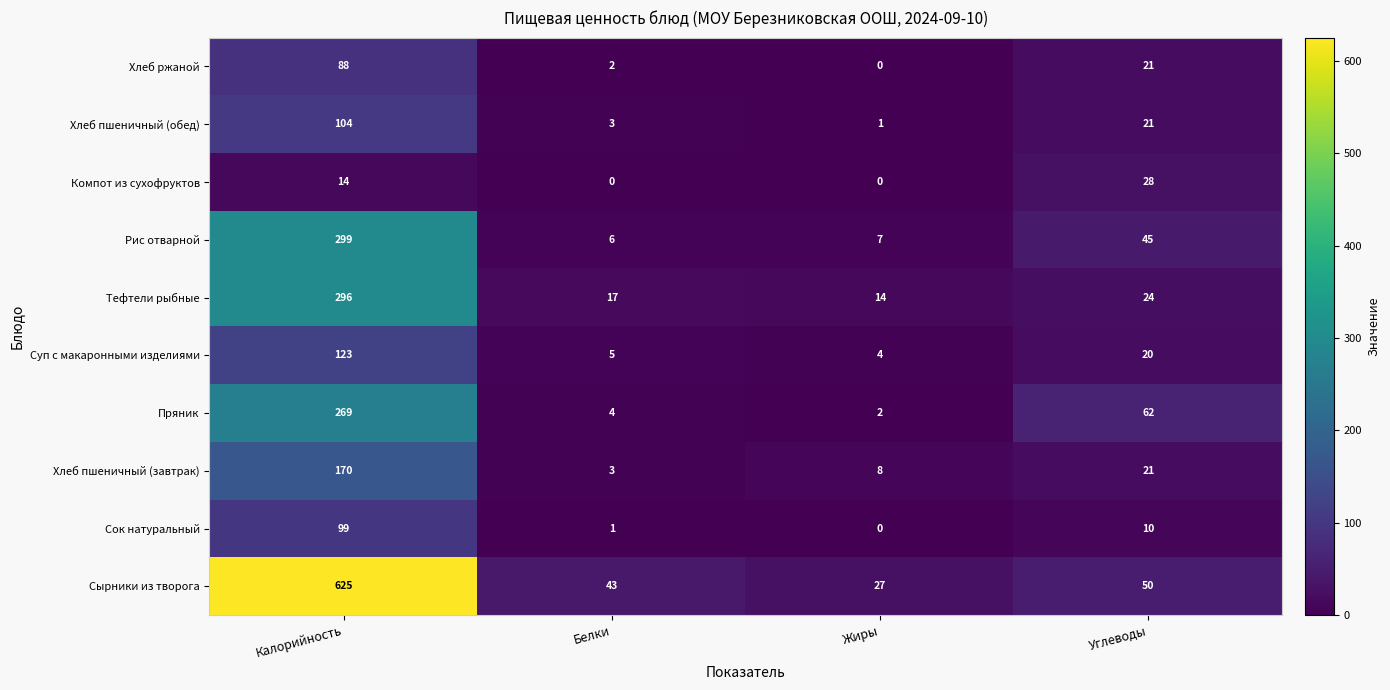

What is the difference between the second highest and second lowest values in the Хлеб ржаной series?

19